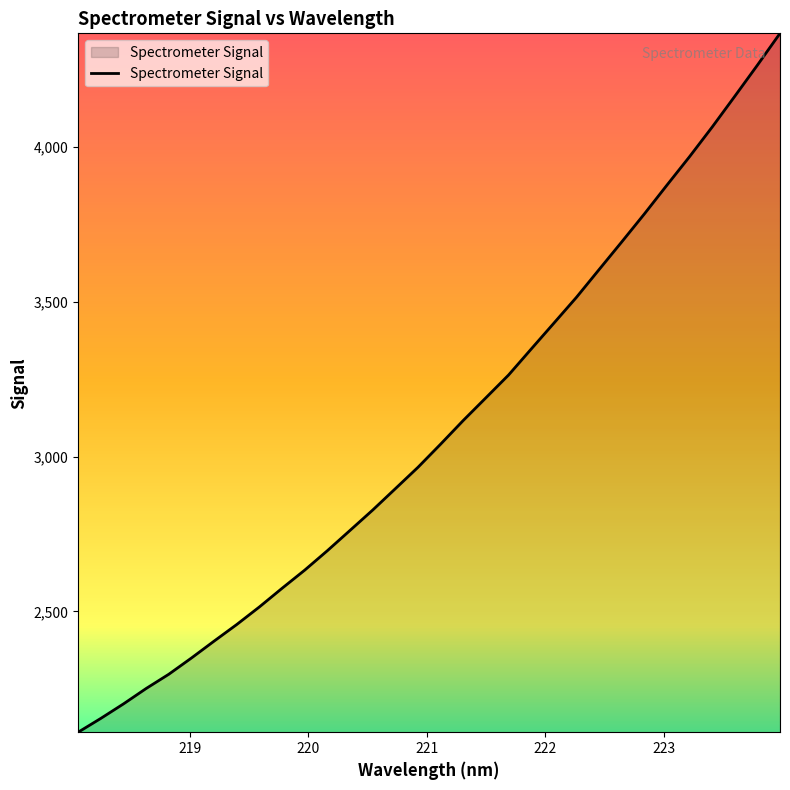

What is the minimum value shown in the chart?

2110.3